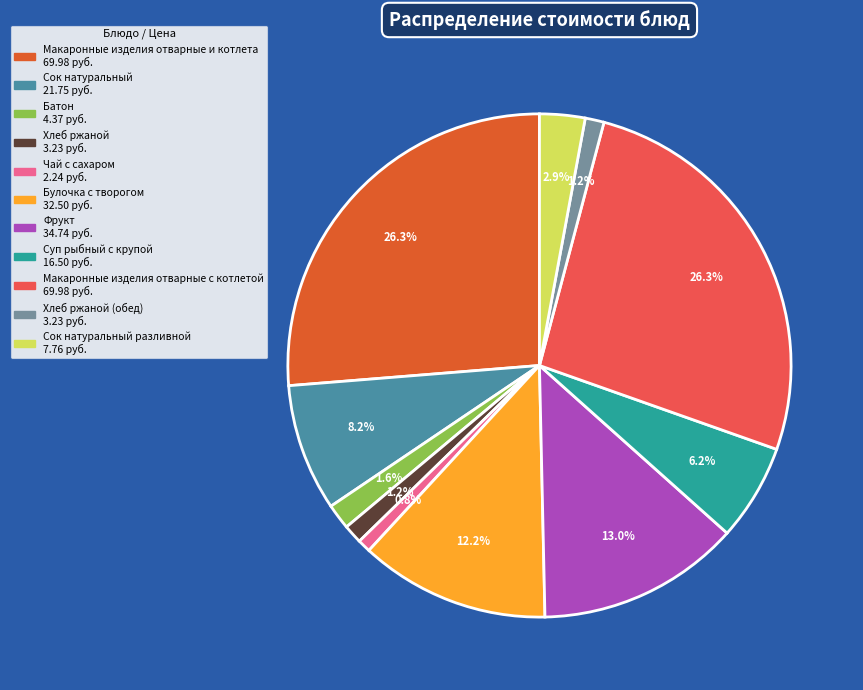

Is there any slice that represents more than half of the pie?

No